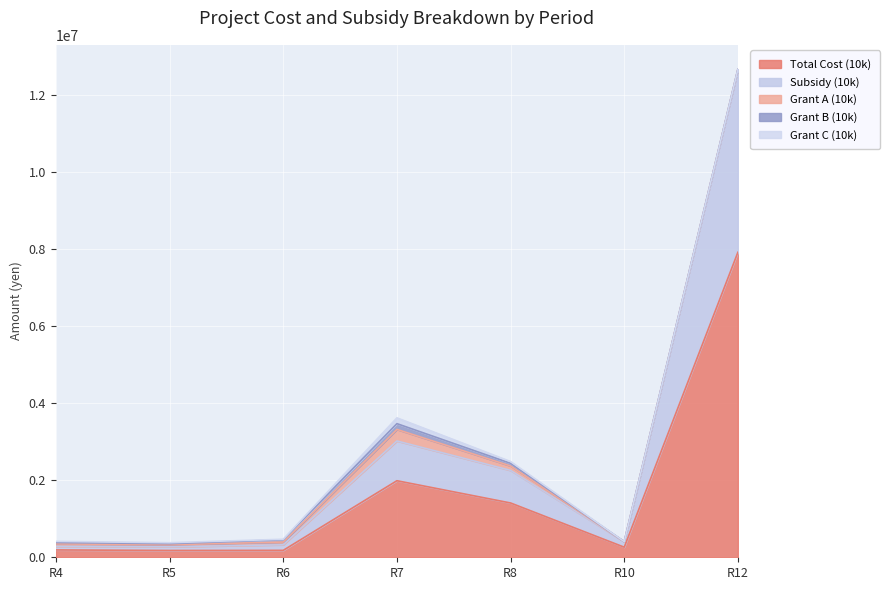

At which label does Subsidy (10k) reach its peak?

R12